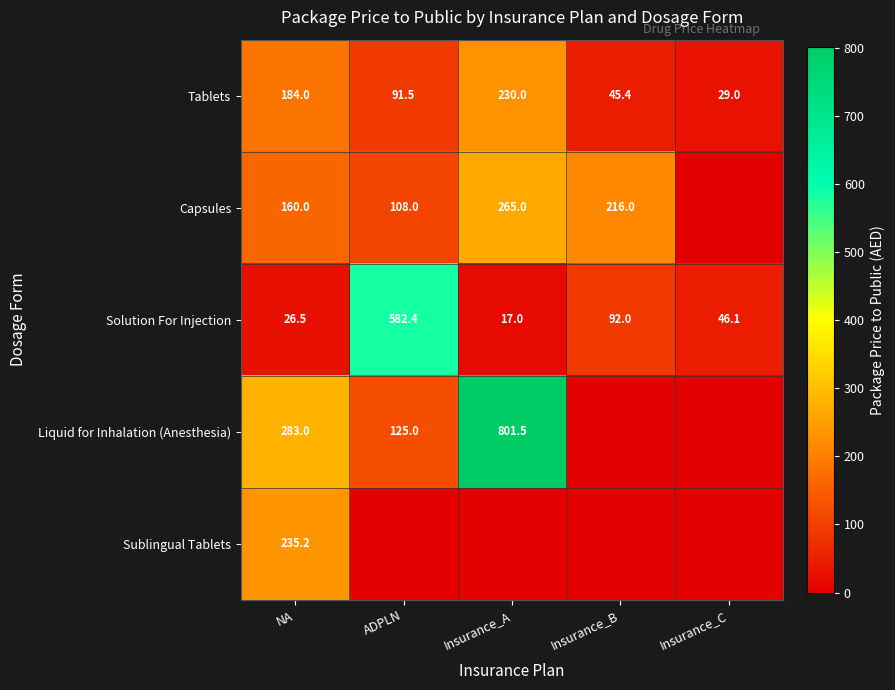

At which label is Tablets closest to 129?

ADPLN